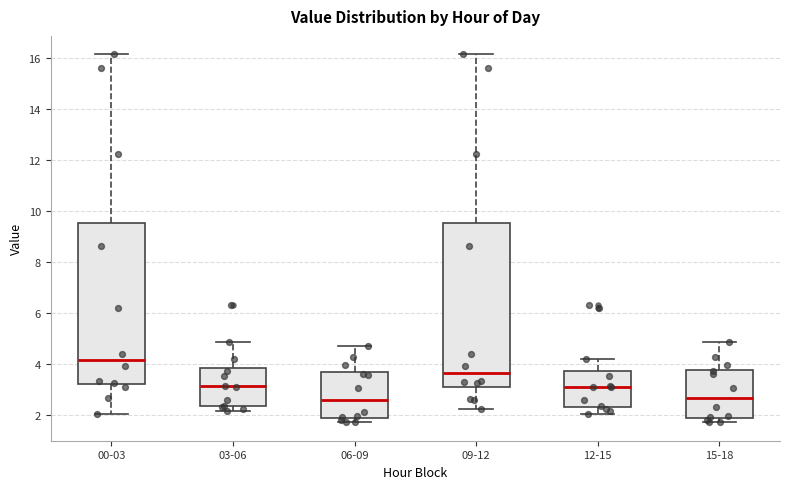

Reading left to right, read every box against the y-axis: the position of its median line, the range the box covers, and the ends of its whiskers. The values are not printed on the chart, so give them approximately, as read against the axis.

00-03: median 4.2, box 3.2 to 9.6, whiskers 2.0 to 16.2
03-06: median 3.2, box 2.4 to 3.8, whiskers 2.2 to 4.8
06-09: median 2.6, box 1.8 to 3.6, whiskers 1.8 (just below the box's lower edge) to 4.8
09-12: median 3.6, box 3.0 to 9.6, whiskers 2.2 to 16.2
12-15: median 3.2, box 2.4 to 3.6, whiskers 2.0 to 4.2
15-18: median 2.6, box 1.8 to 3.8, whiskers 1.8 (just below the box's lower edge) to 4.8